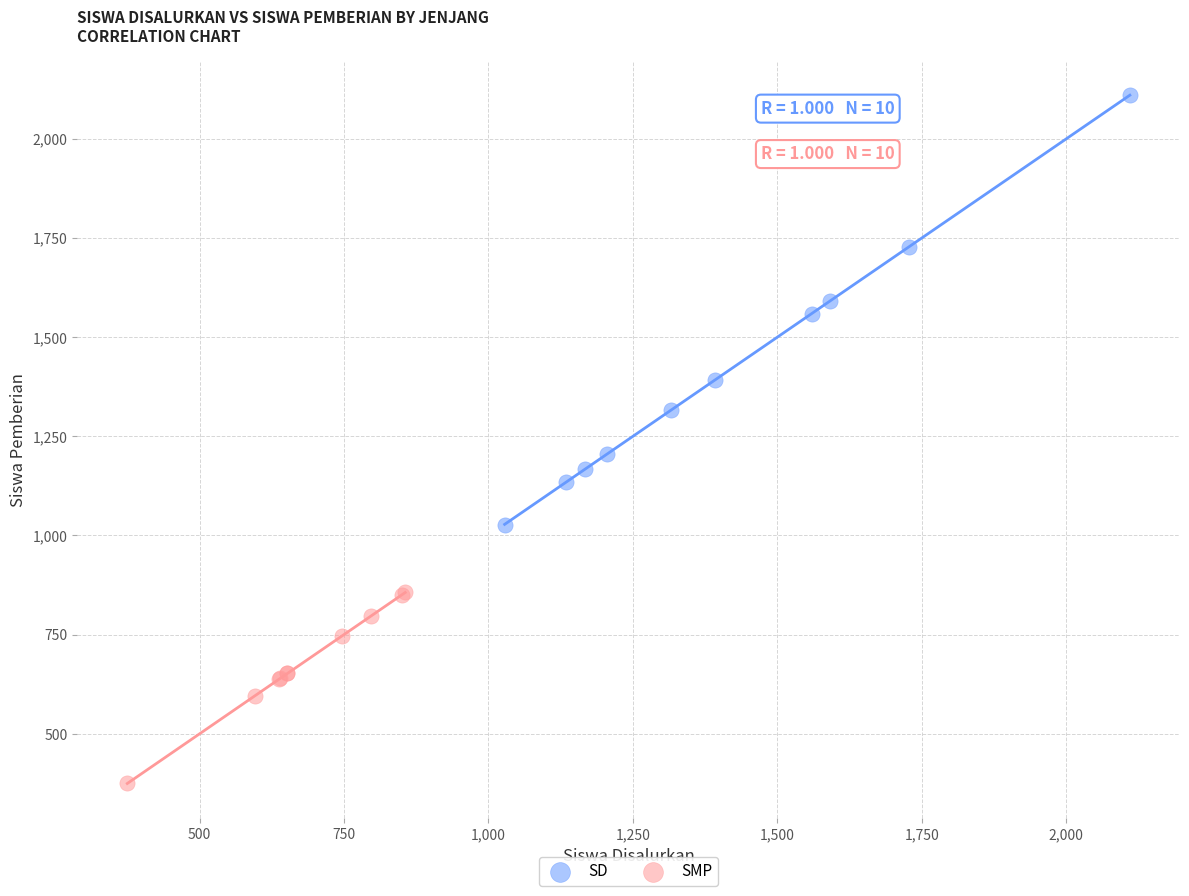

Which series has the largest Y range (max minus min)?

SD